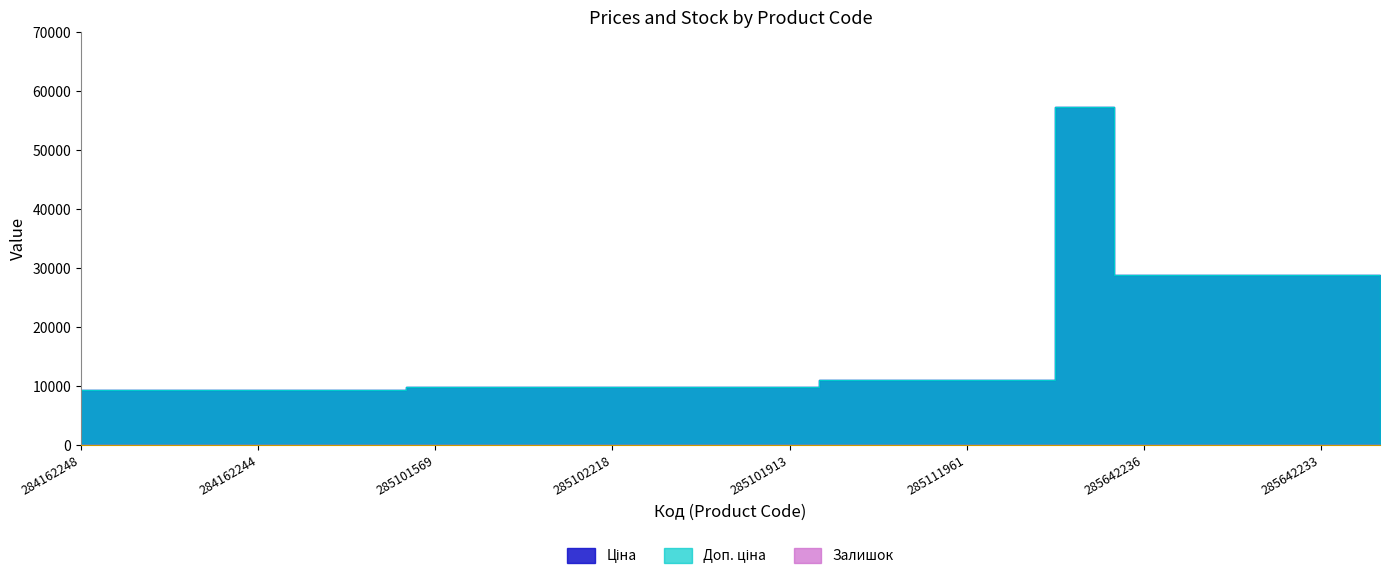

Which has a higher value, 284162248 or 284162209?

284162248